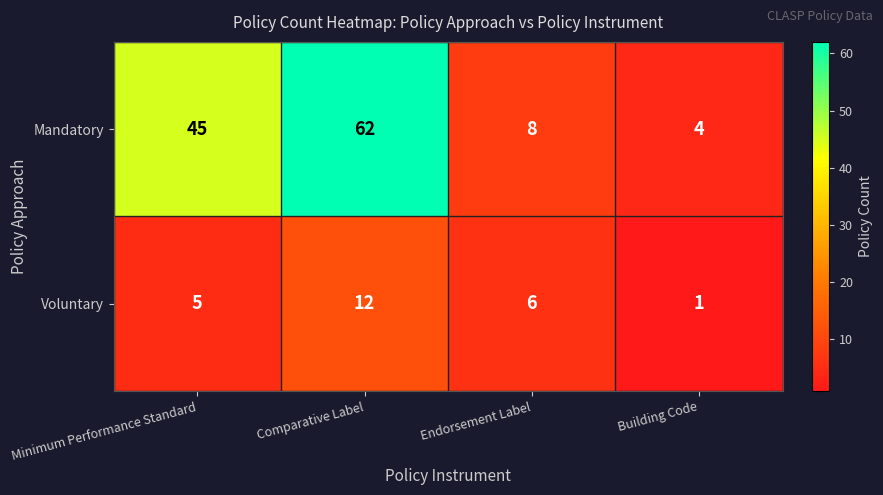

What is the sum of the Mandatory values at Comparative Label and Endorsement Label?

70